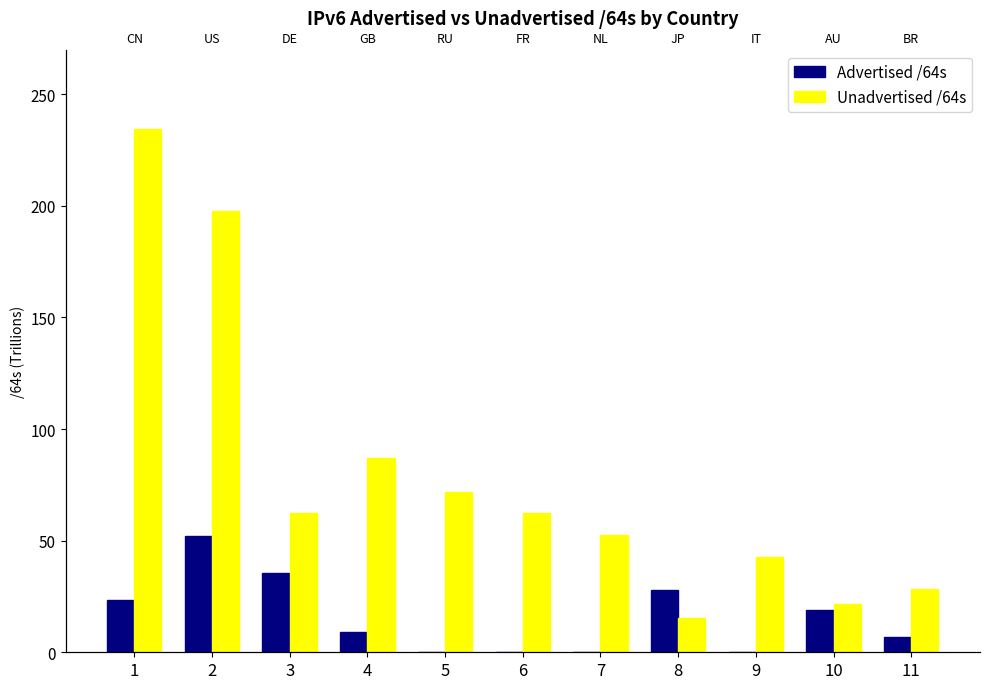

True or false: Advertised /64s has a value of 12.3 at 4.

False